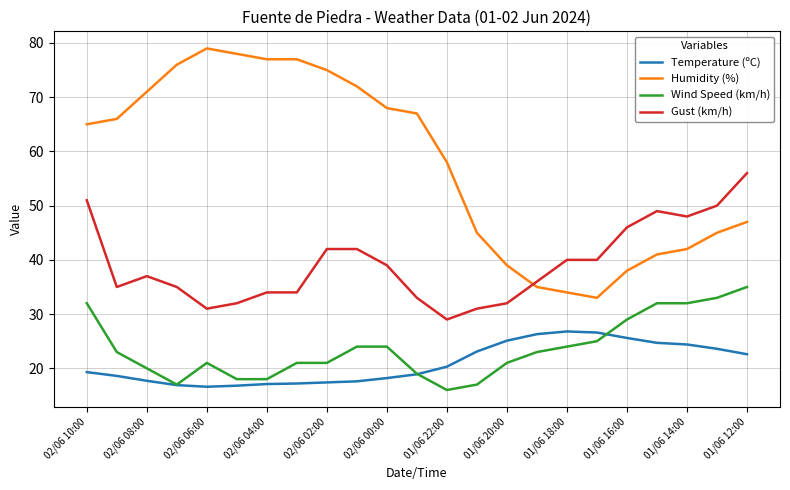

What is the maximum value for Humidity (%)?

79.0